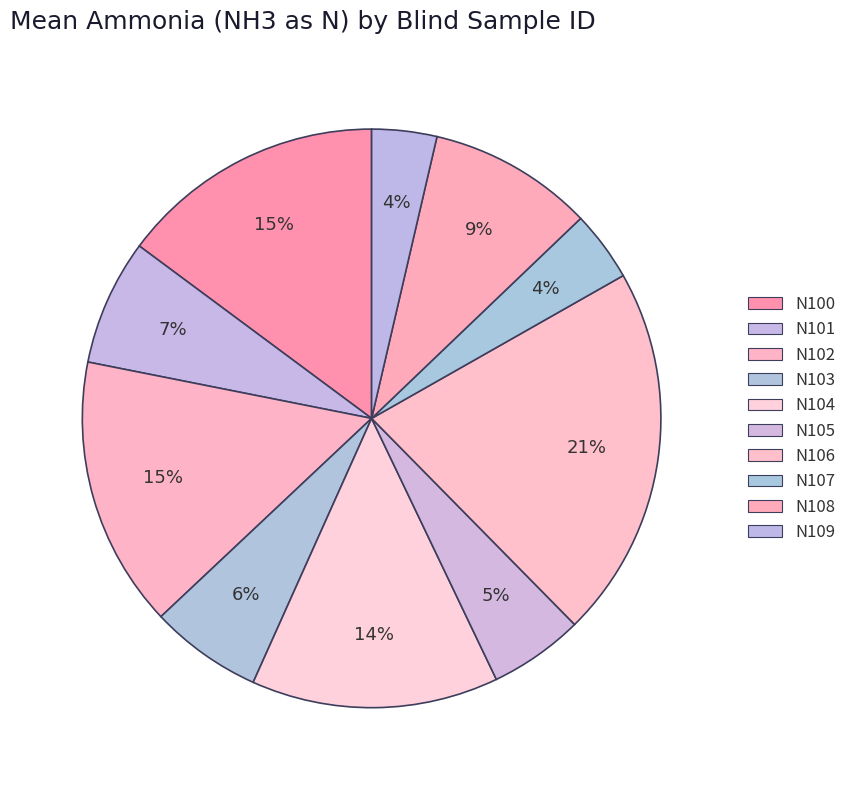

How many slices are in this pie chart?

10